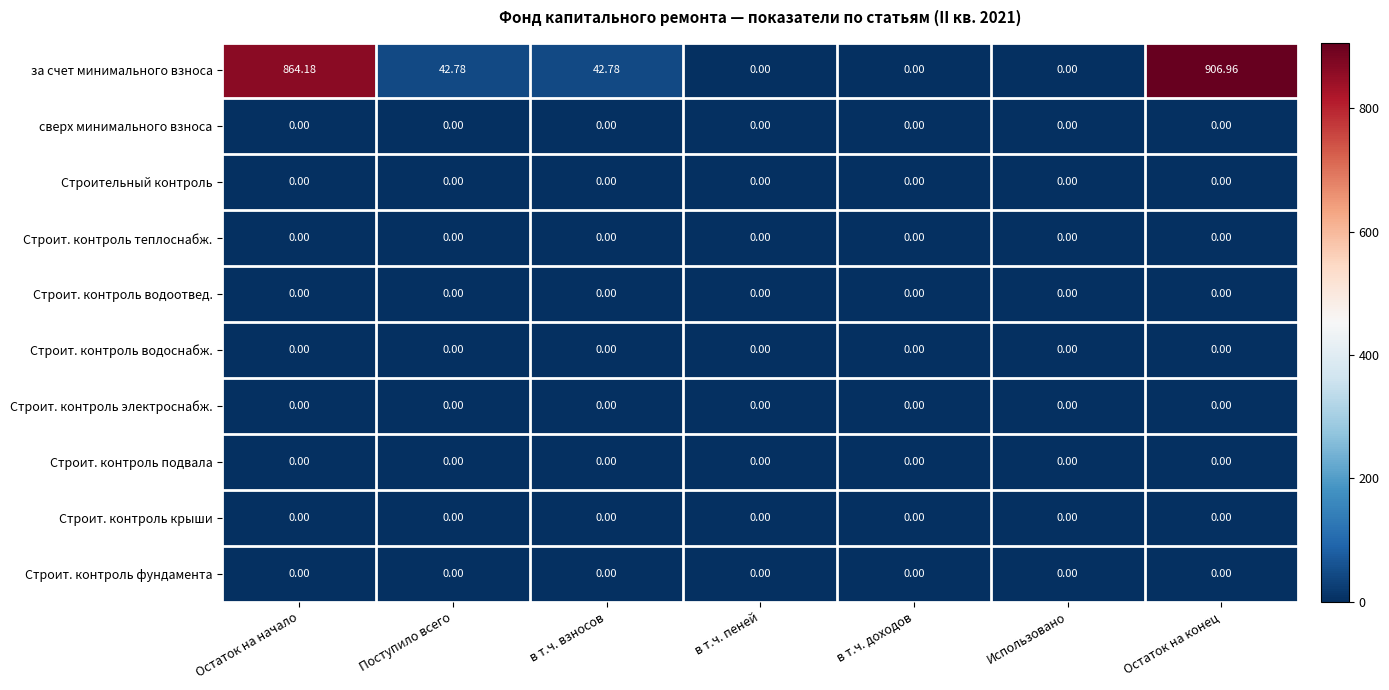

Which series has the widest spread of values?

за счет минимального взноса